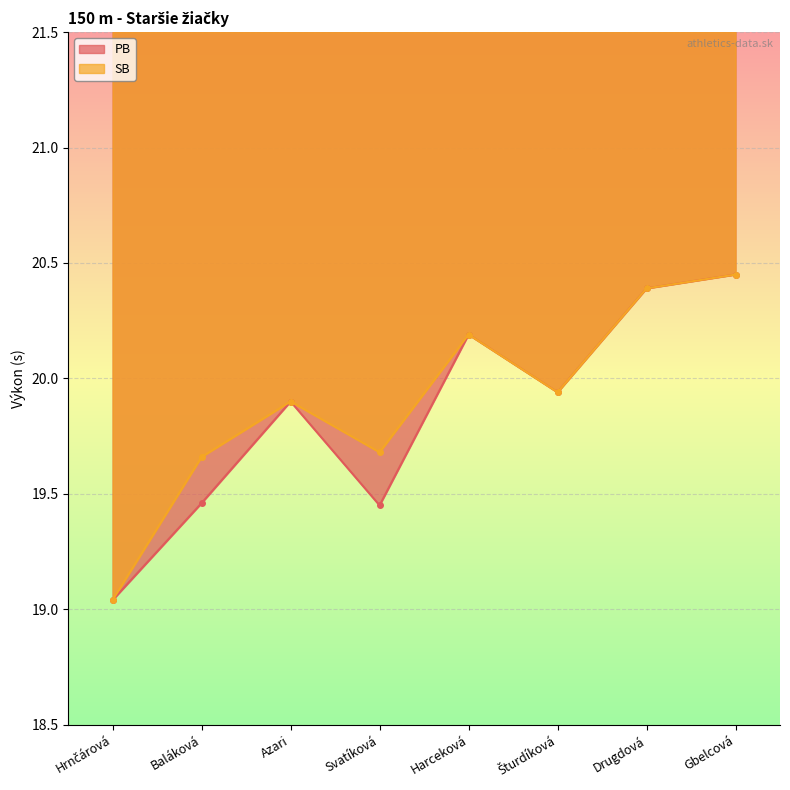

What are all the series names shown in the legend?

PB, SB